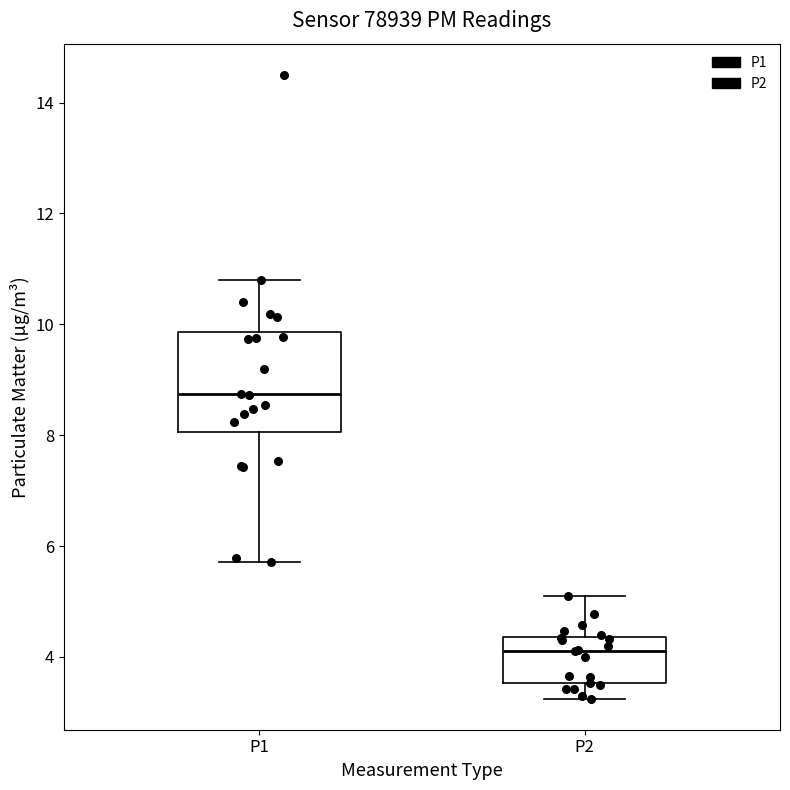

Reading left to right, transcribe this box plot: for each box, give where its median line is, the range the box spans, and where its two whiskers end, as read against the y-axis. The values are not printed on the chart, so give them approximately, as read against the axis.

P1: median 8.8, box 8.0 to 9.8, whiskers 5.8 to 10.8
P2: median 4.2, box 3.6 to 4.4, whiskers 3.2 to 5.2